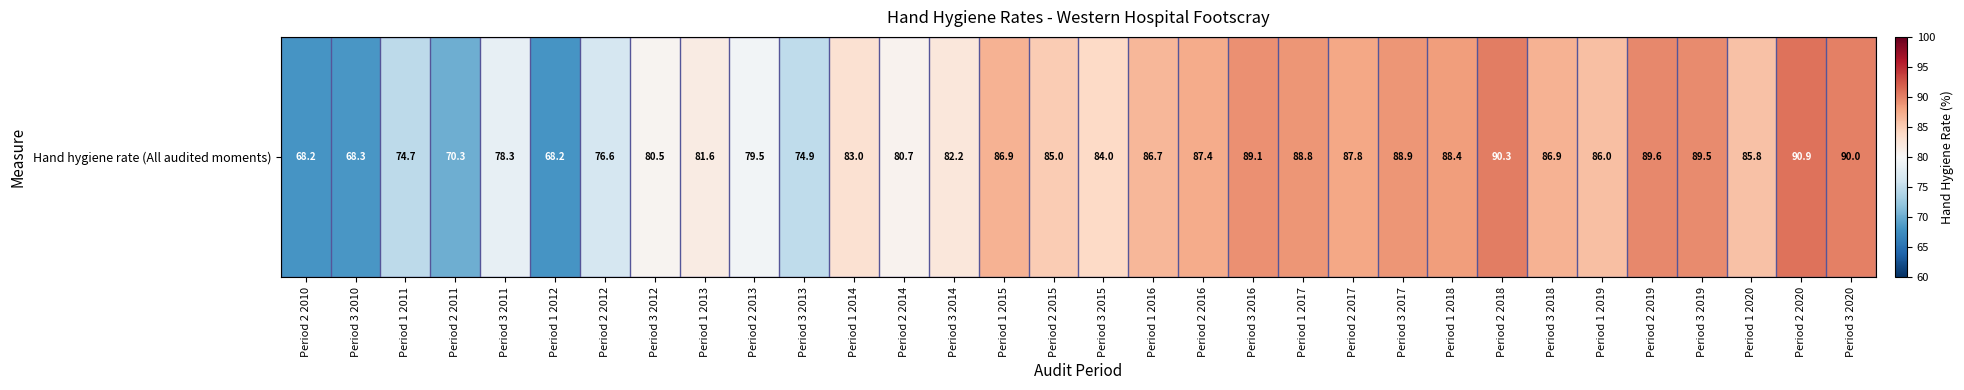

At which category does the chart reach its peak across all series?

Period 2 2020